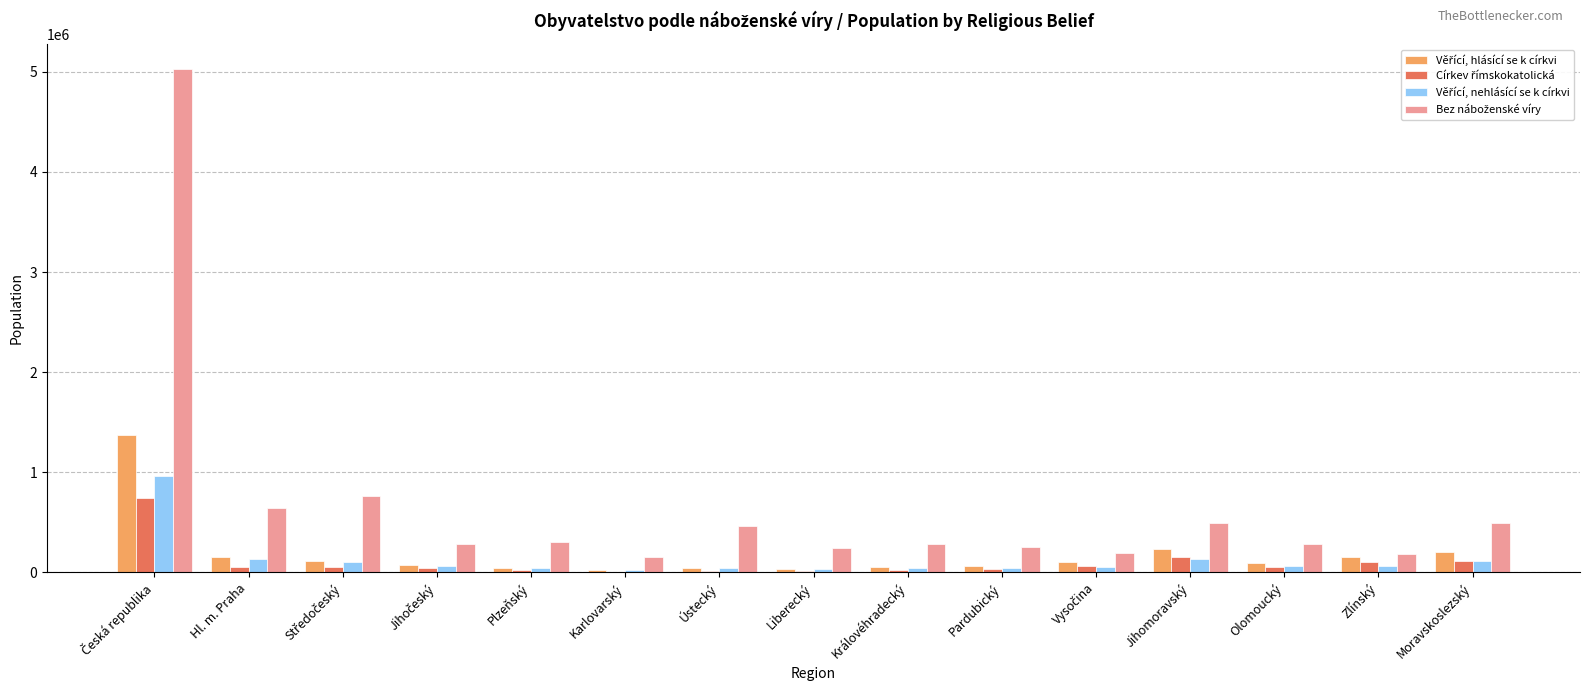

What is the maximum value shown in the chart?

5027141